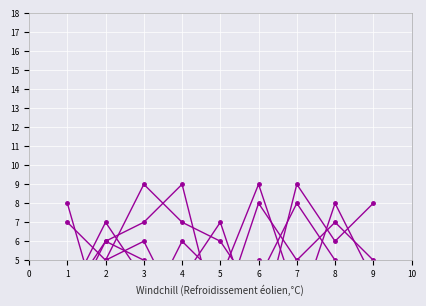

Reading right to left, extract all data points from this chart.

col_8: 4	4	3	3	6	7	9	5	2
col_2: 3	1	3	9	4	6	2	1	8
col_9: 4	8	2	5	1	9	7	6	3
col_3: 2	5	8	4	3	2	6	5	7
col_6: 5	7	5	8	2	1	4	7	3
col_4: 8	6	9	1	7	4	5	6	2